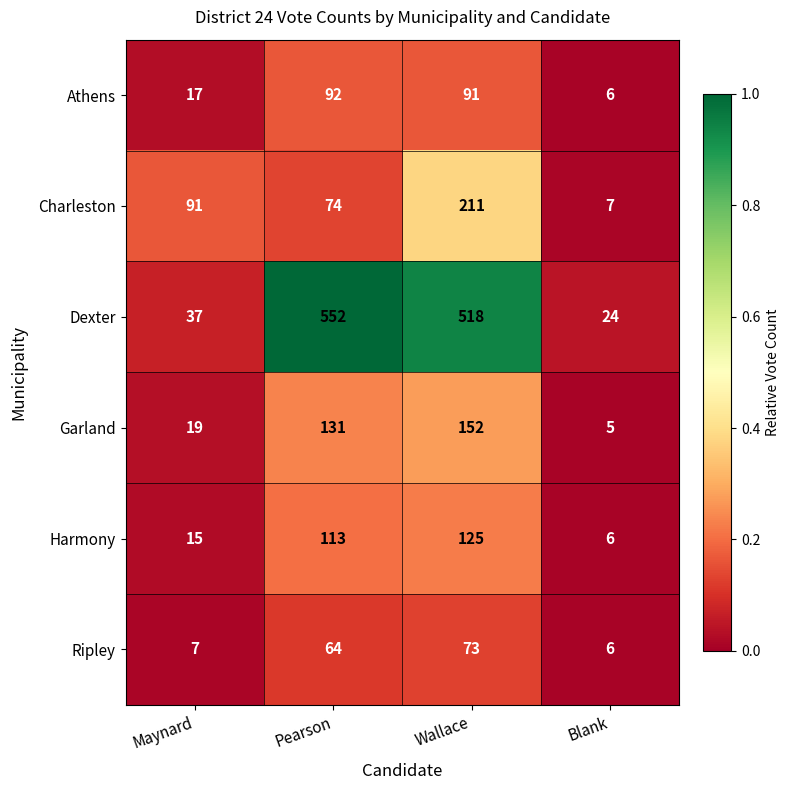

Is the value of Charleston at Maynard greater than the value of Garland at Maynard?

Yes